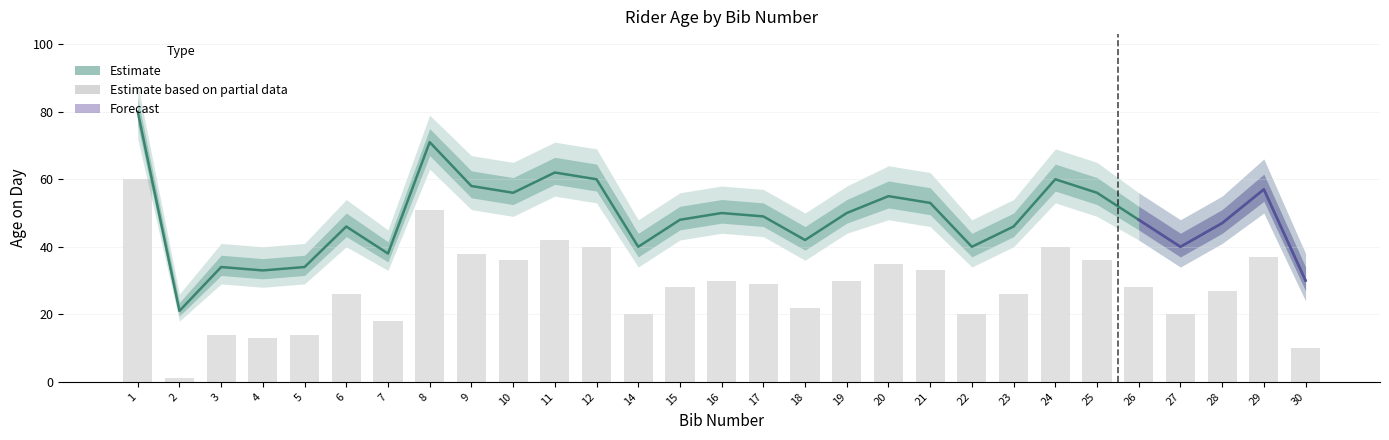

The value of age_lower at 3 is 21. True or false?

False